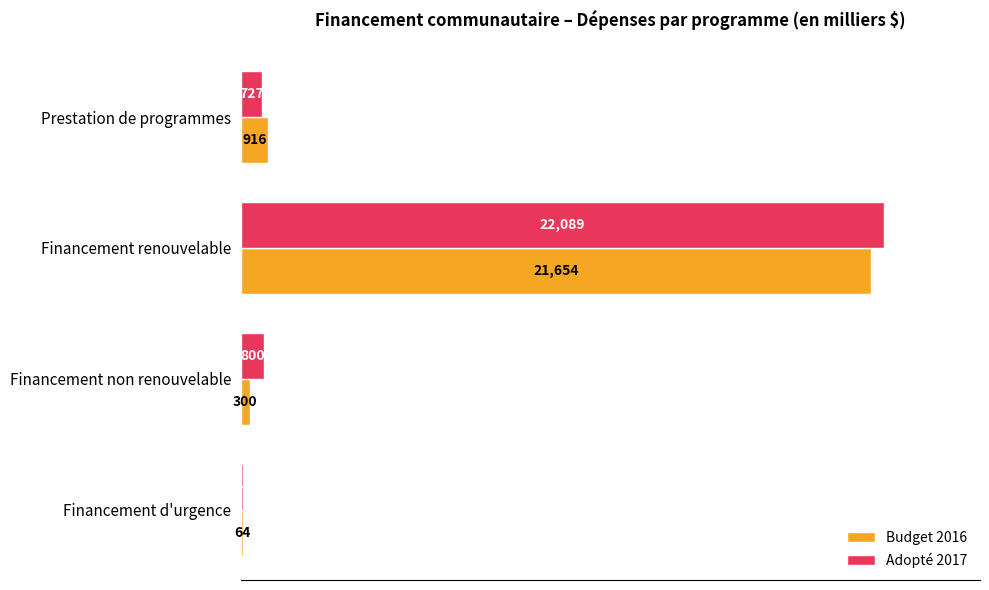

What value does the Adopté 2017 series have at Prestation de programmes, to the nearest 100?

700